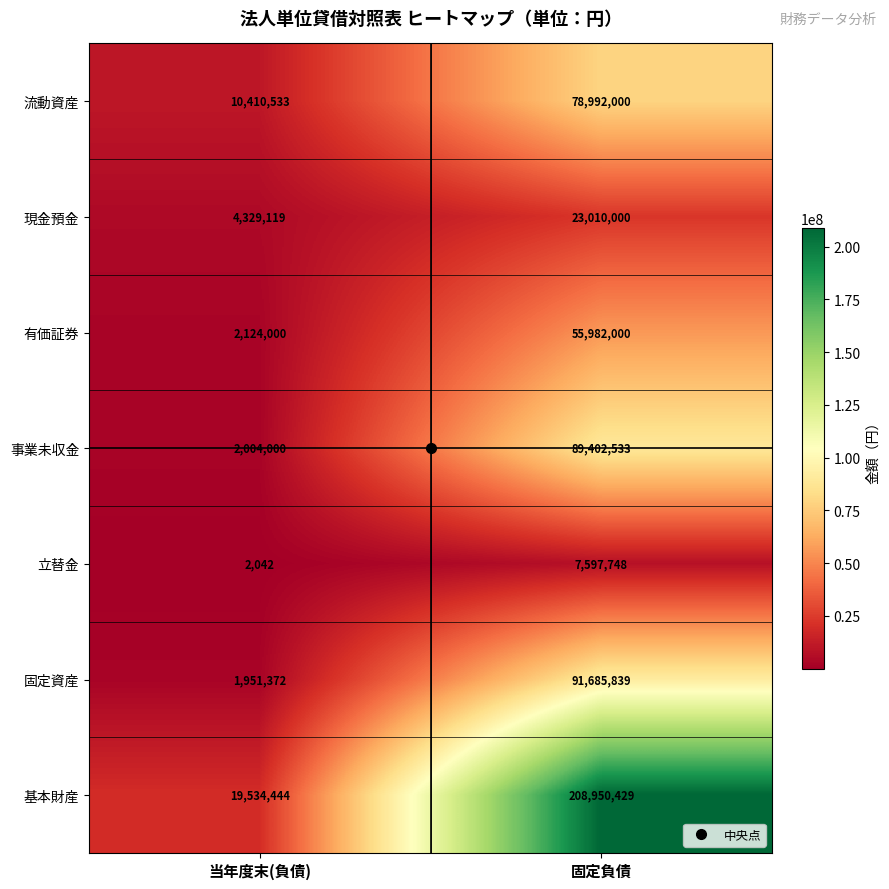

Which series changed the most between 当年度末(負債) and 固定負債?

基本財産